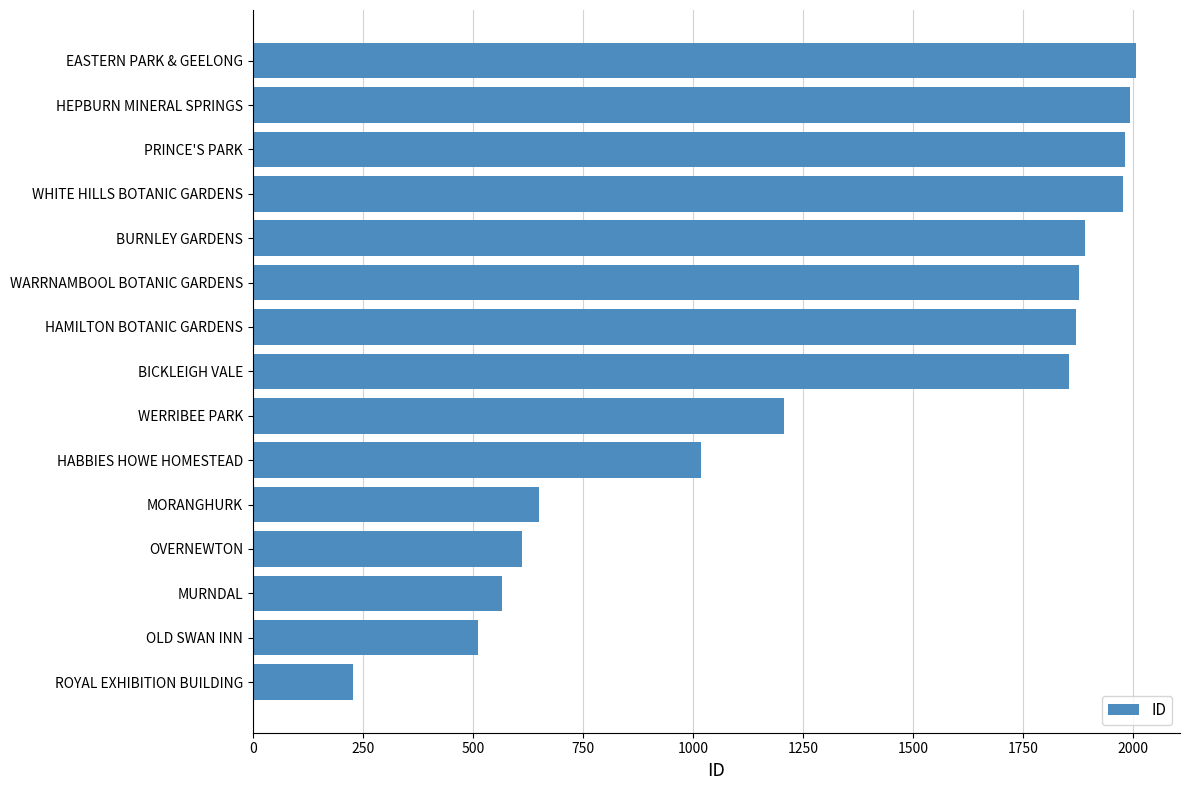

The chart shows a value of 1856 at BICKLEIGH VALE. True or false?

True